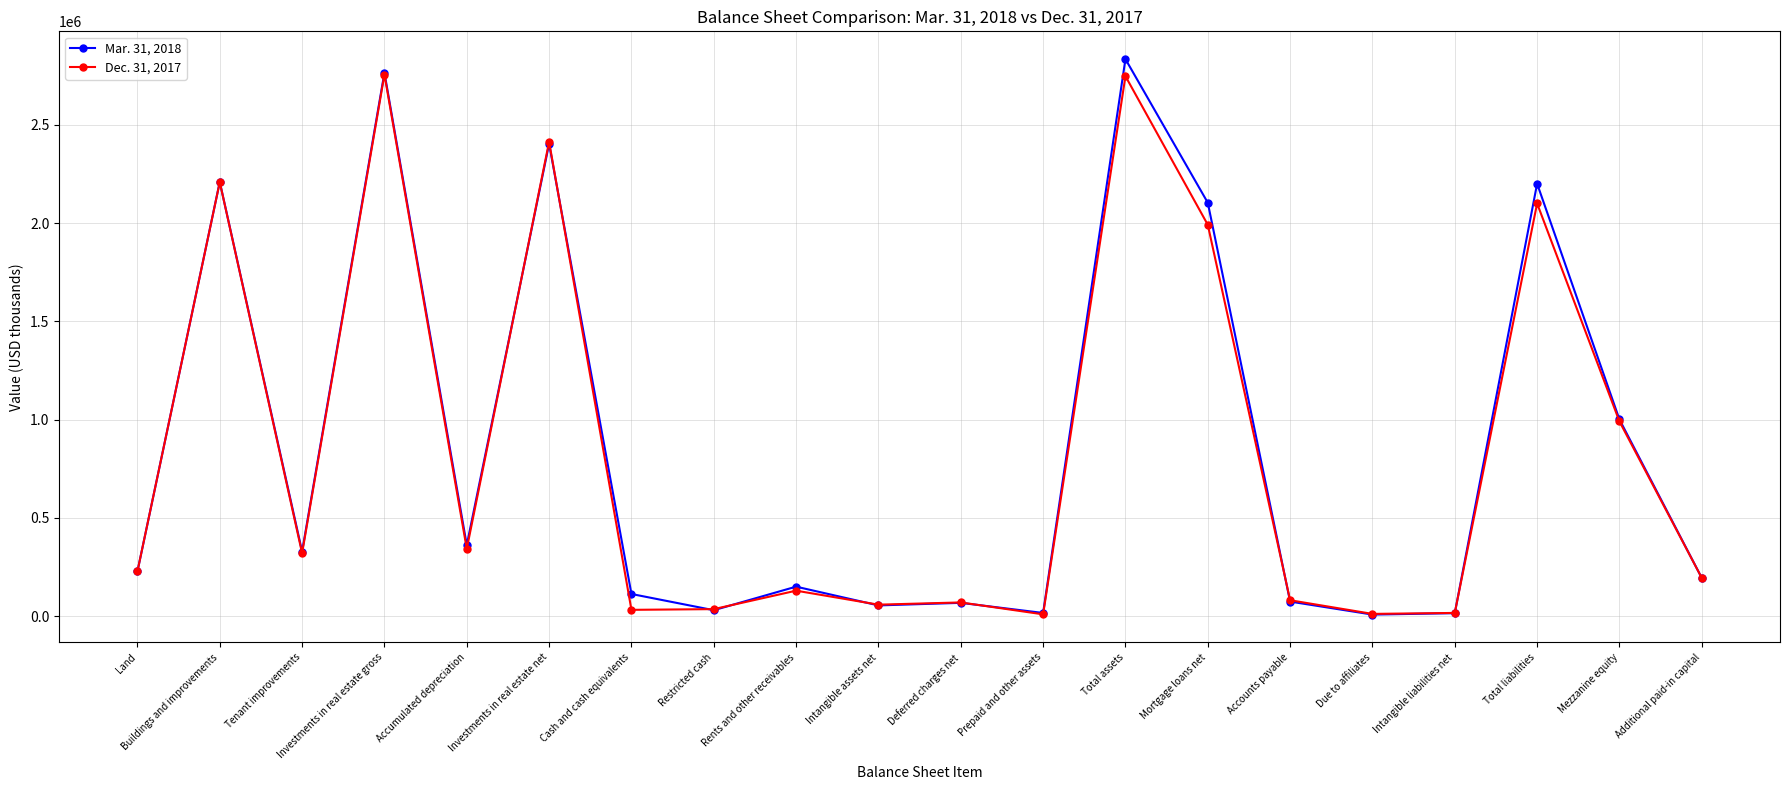

Does the chart have visible grid lines?

Yes